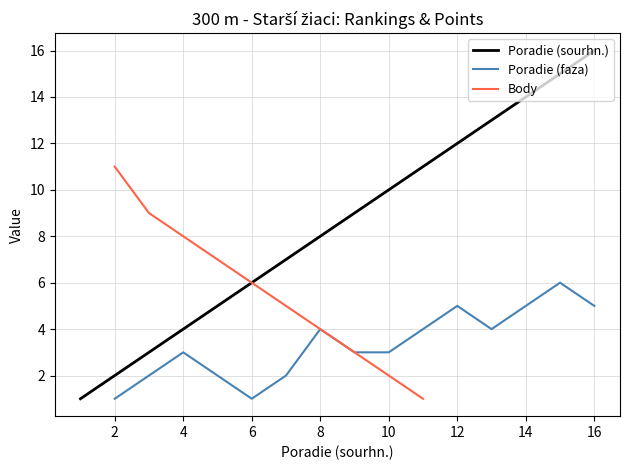

The Poradie (sourhn.) series shows 4 at 4. True or false?

True